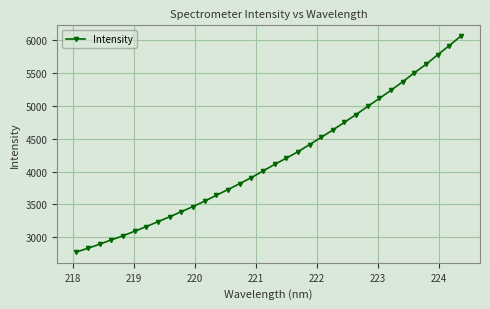

What is the difference between the second highest and second lowest values?

3079.5